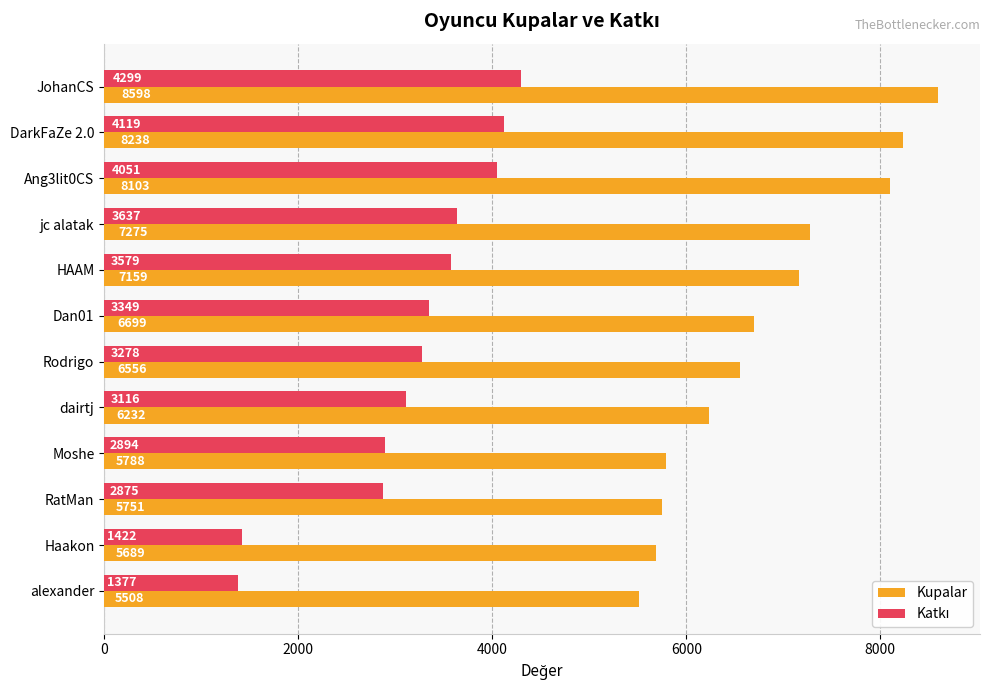

The Kupalar series shows 13517 at Ang3lit0CS. True or false?

False